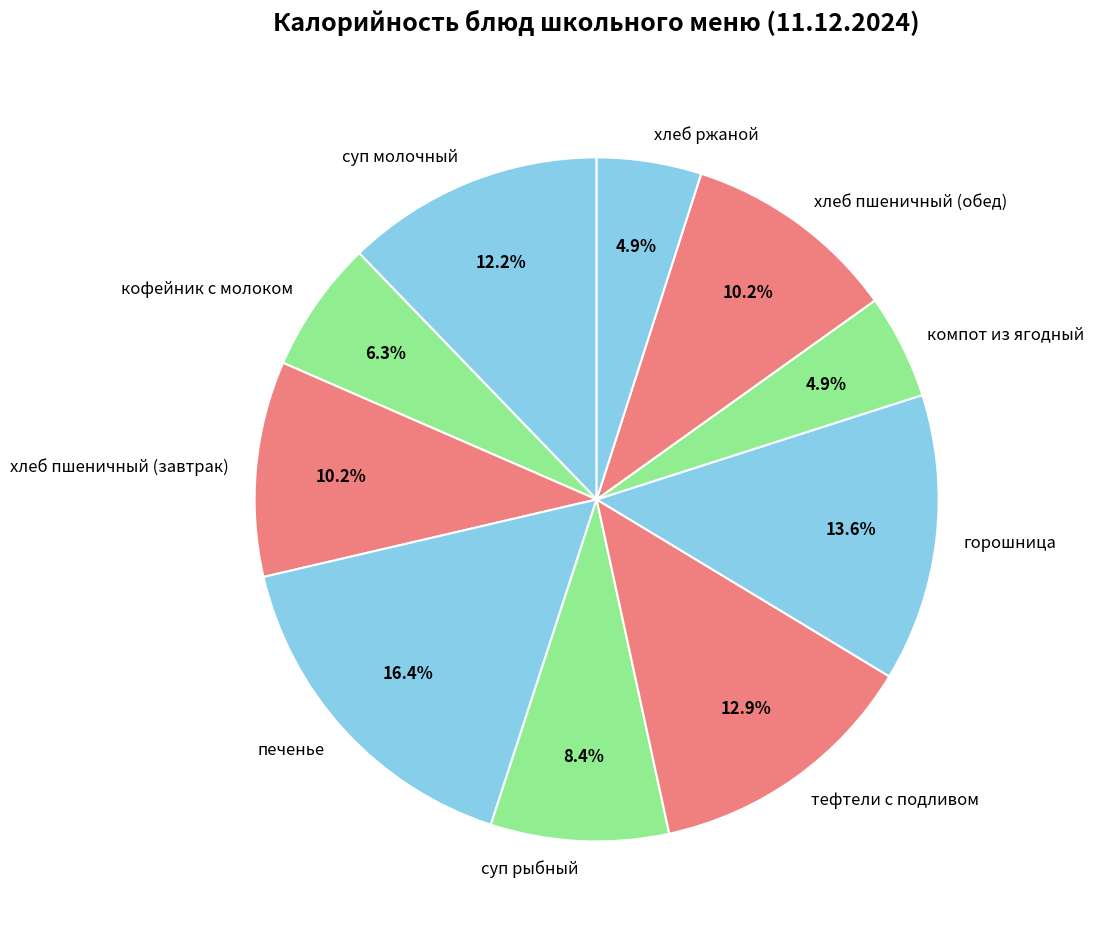

How many slices are in this pie chart?

10